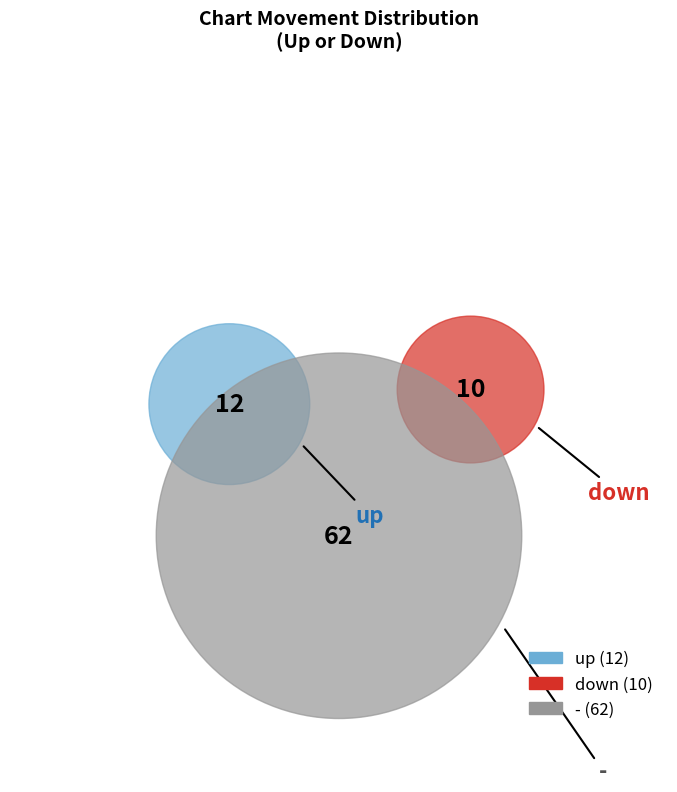

Rank the categories by value from highest to lowest.

-, up, down